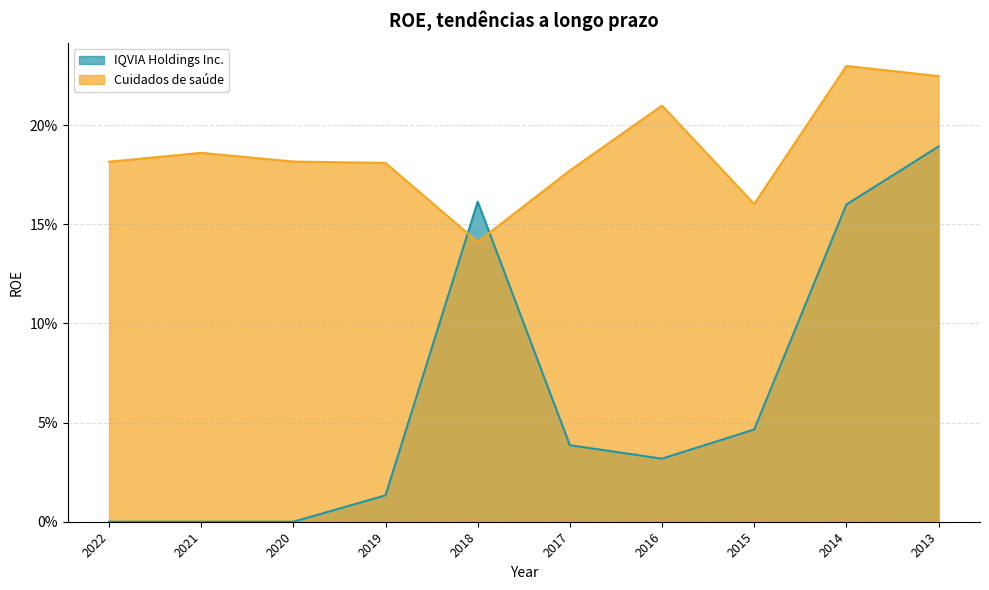

What is the difference between the maximum and minimum values in the IQVIA Holdings Inc. series?

0.2